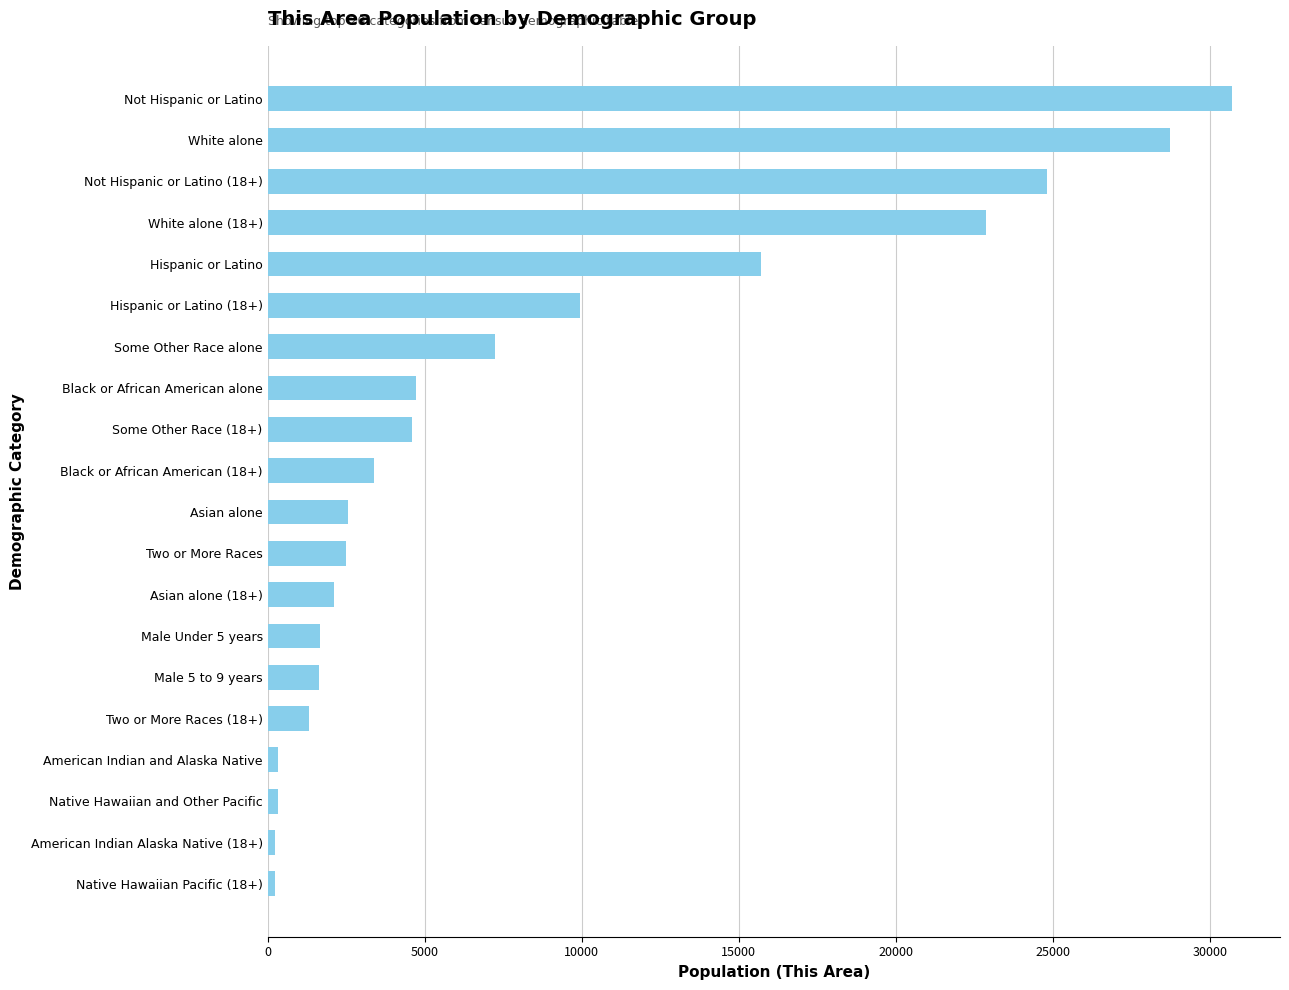

Which has a higher value, Not Hispanic or Latino (18+) or Male Under 5 years?

Not Hispanic or Latino (18+)